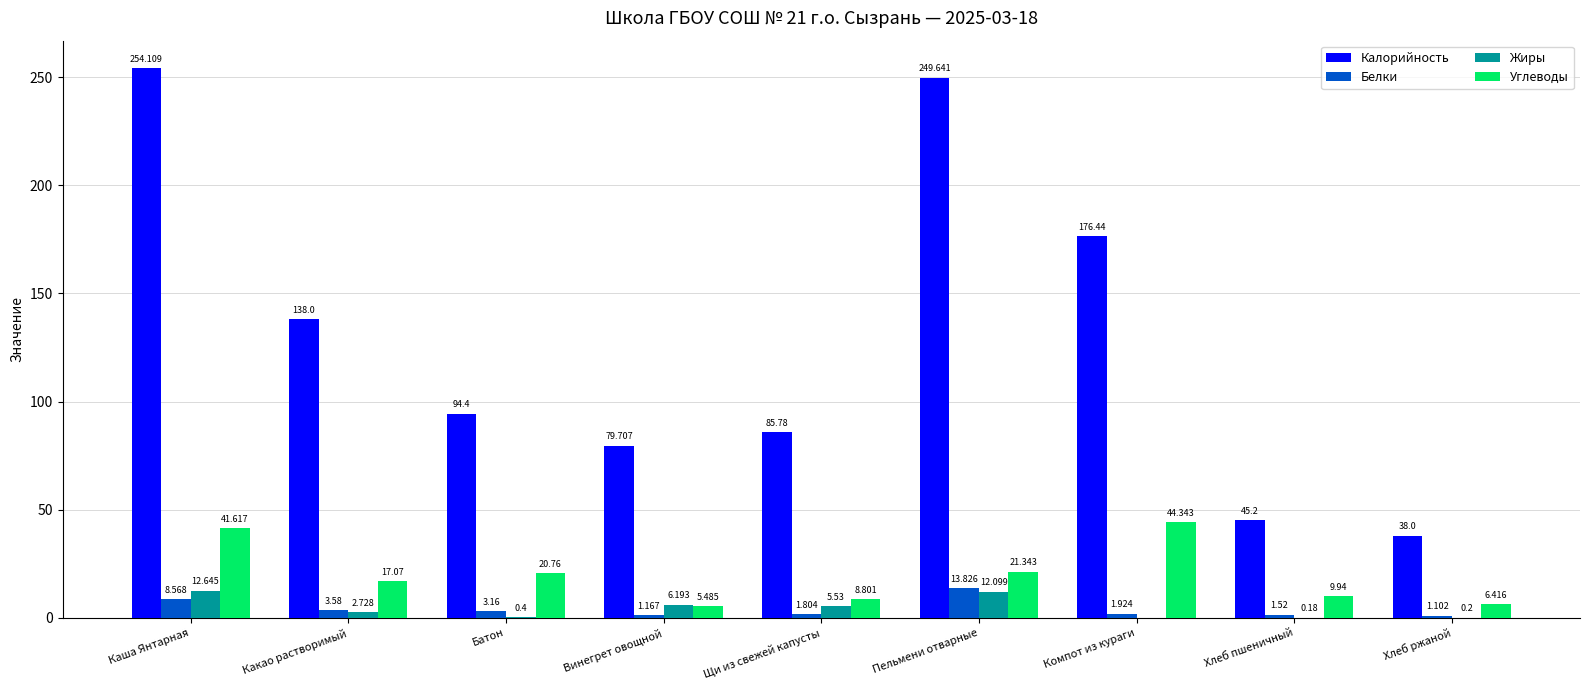

Which series changed the most between Компот из кураги and Хлеб пшеничный?

Калорийность